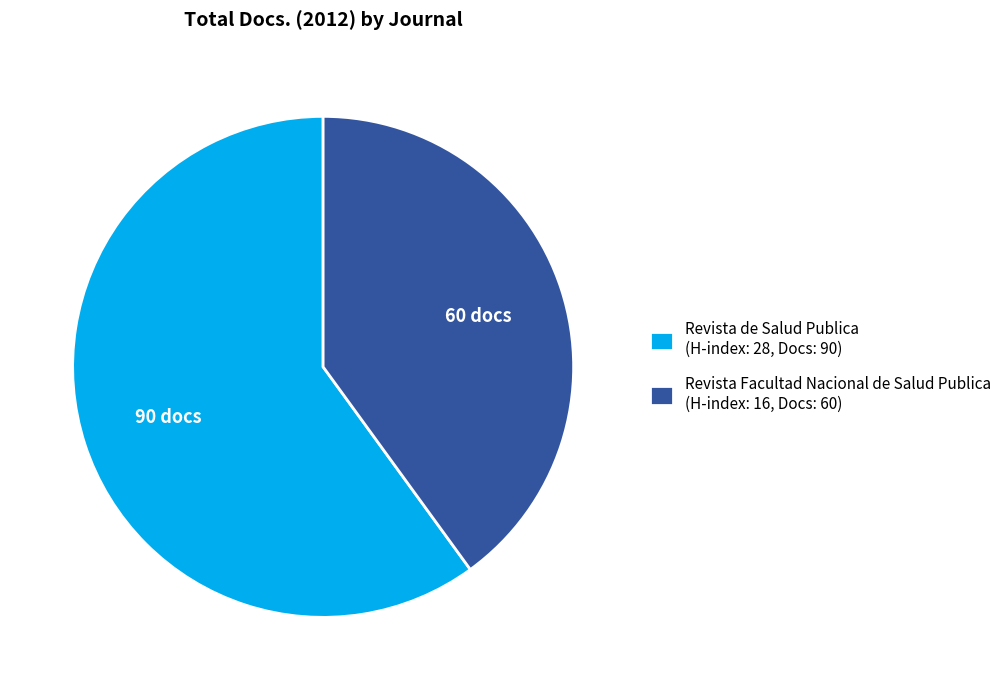

True or false: Revista de Salud Publica accounts for 67% of the total.

False